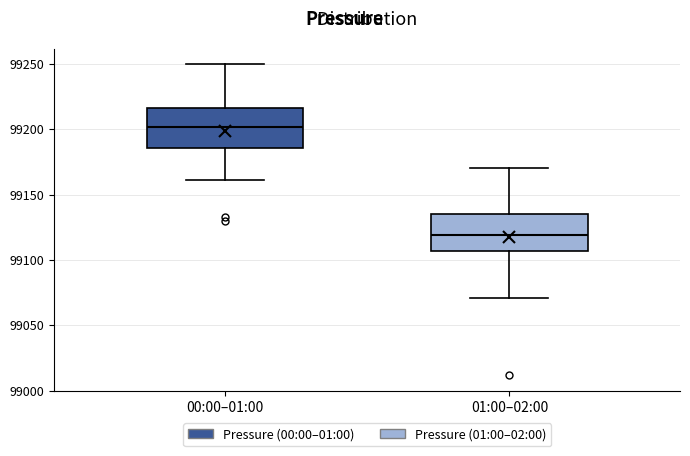

Where does the upper whisker of the box for 01:00–02:00 end on the y-axis? The values are not printed on the chart, so give them approximately, as read against the axis.

99170